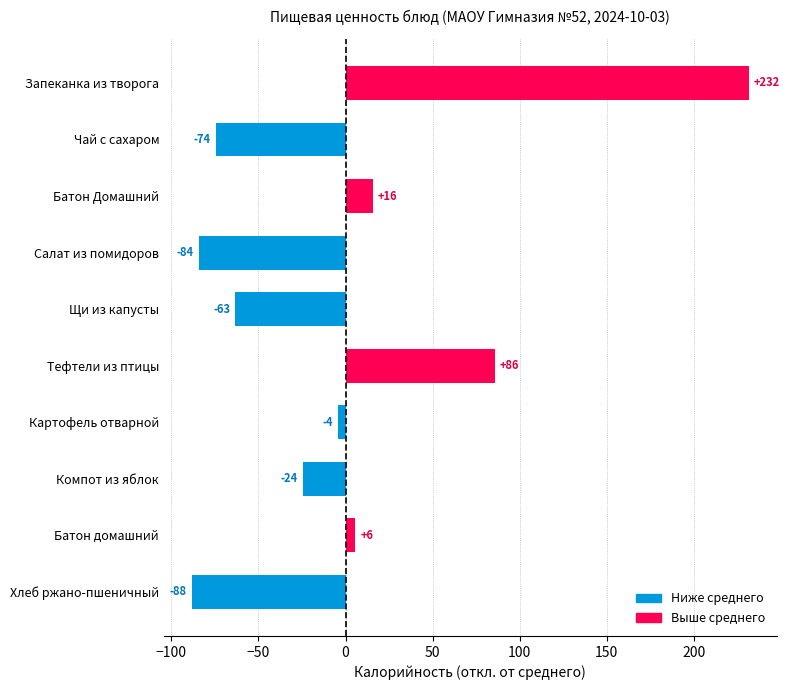

At which category does the chart reach its peak across all series?

Запеканка из творога